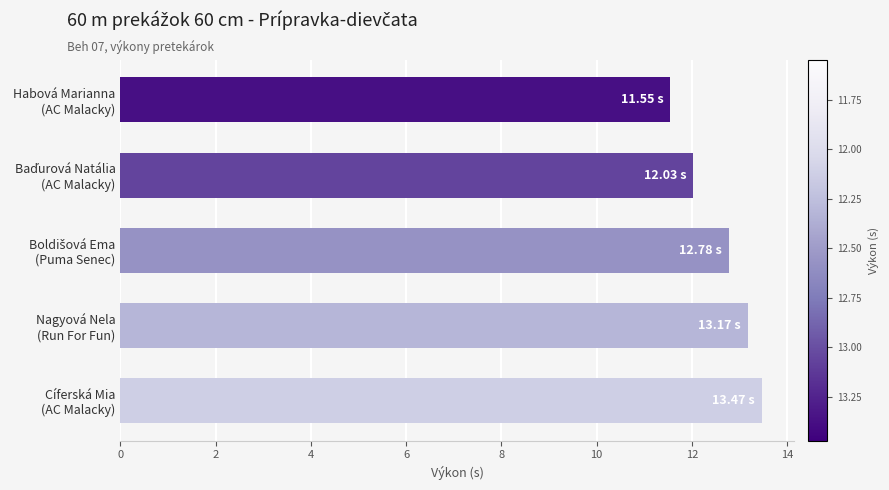

What is the sum of all values?

63.0